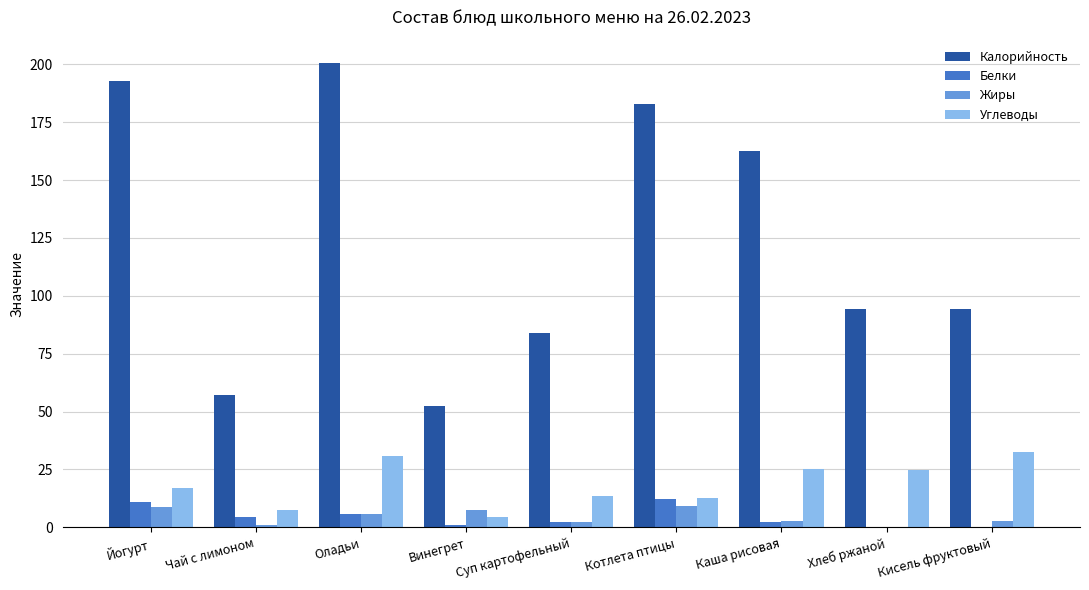

At which category is the sum across all series the highest?

Оладьи